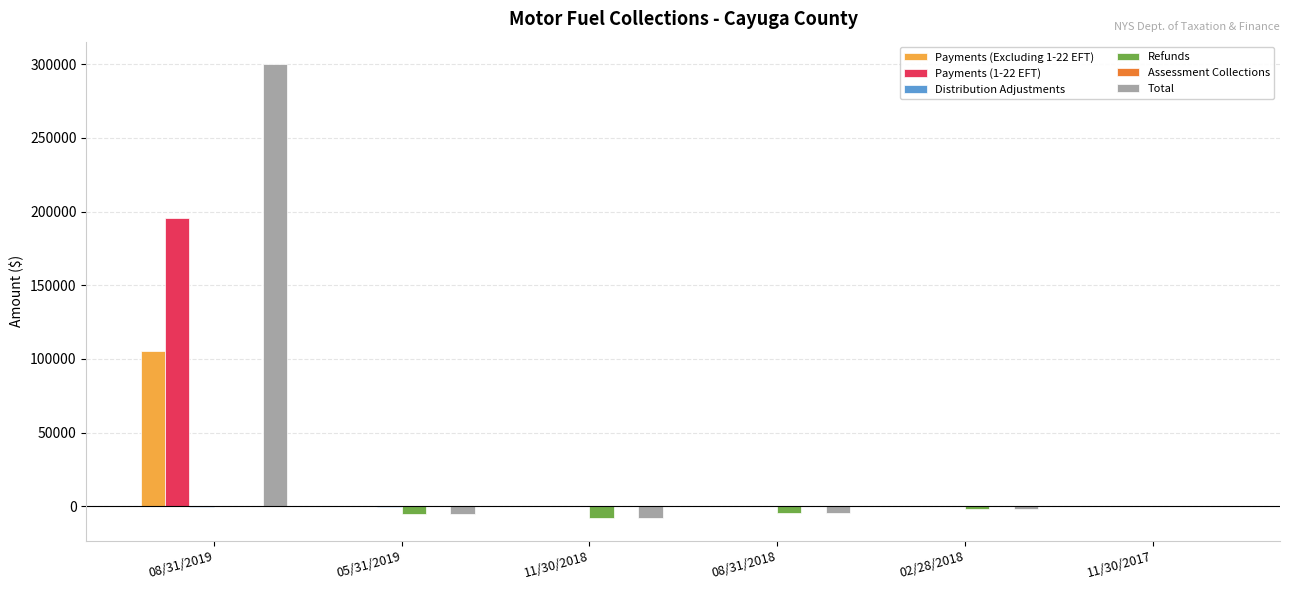

Are the bars horizontal?

No